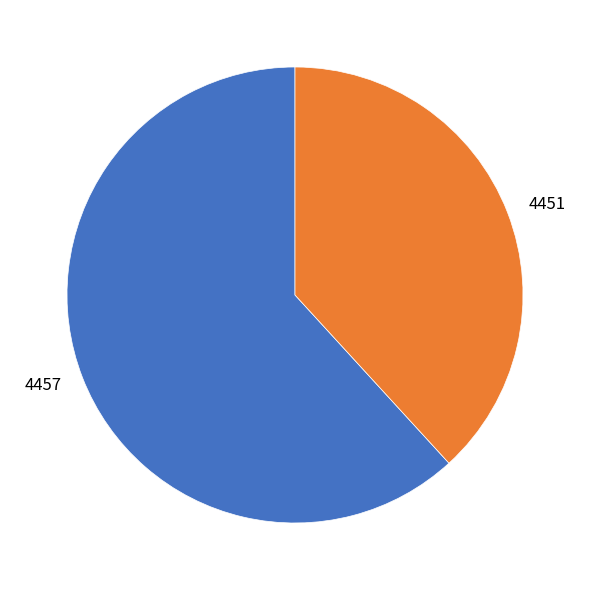

Which slice represents more than half of the pie?

4457